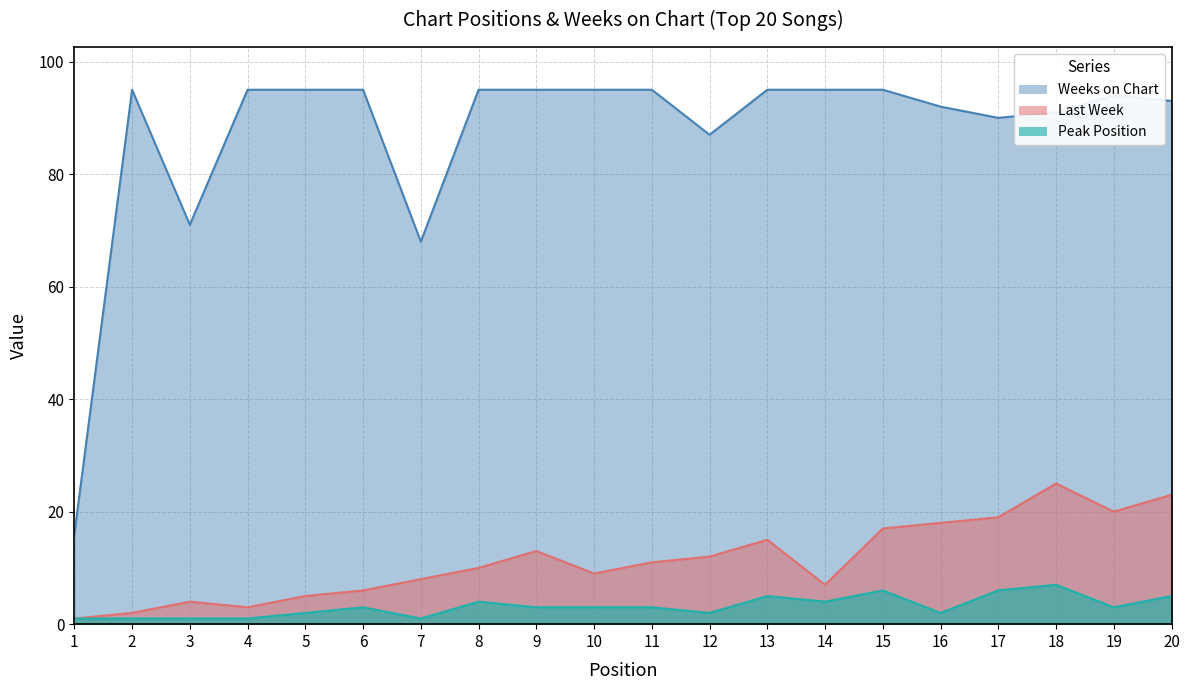

The Weeks on Chart series shows 138 at 16. True or false?

False